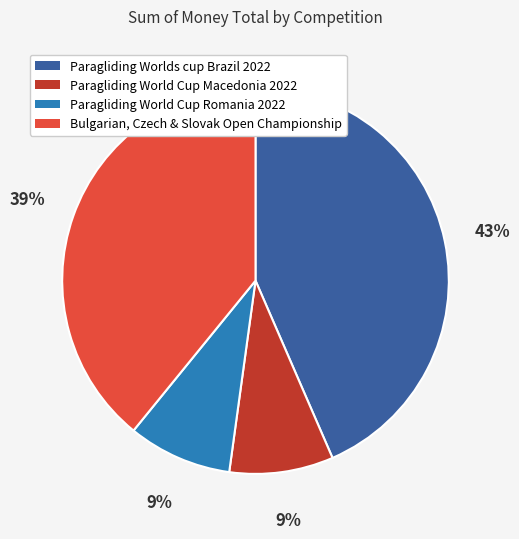

What percentage is the Paragliding World Cup Romania 2022 slice, to the nearest percent?

9%